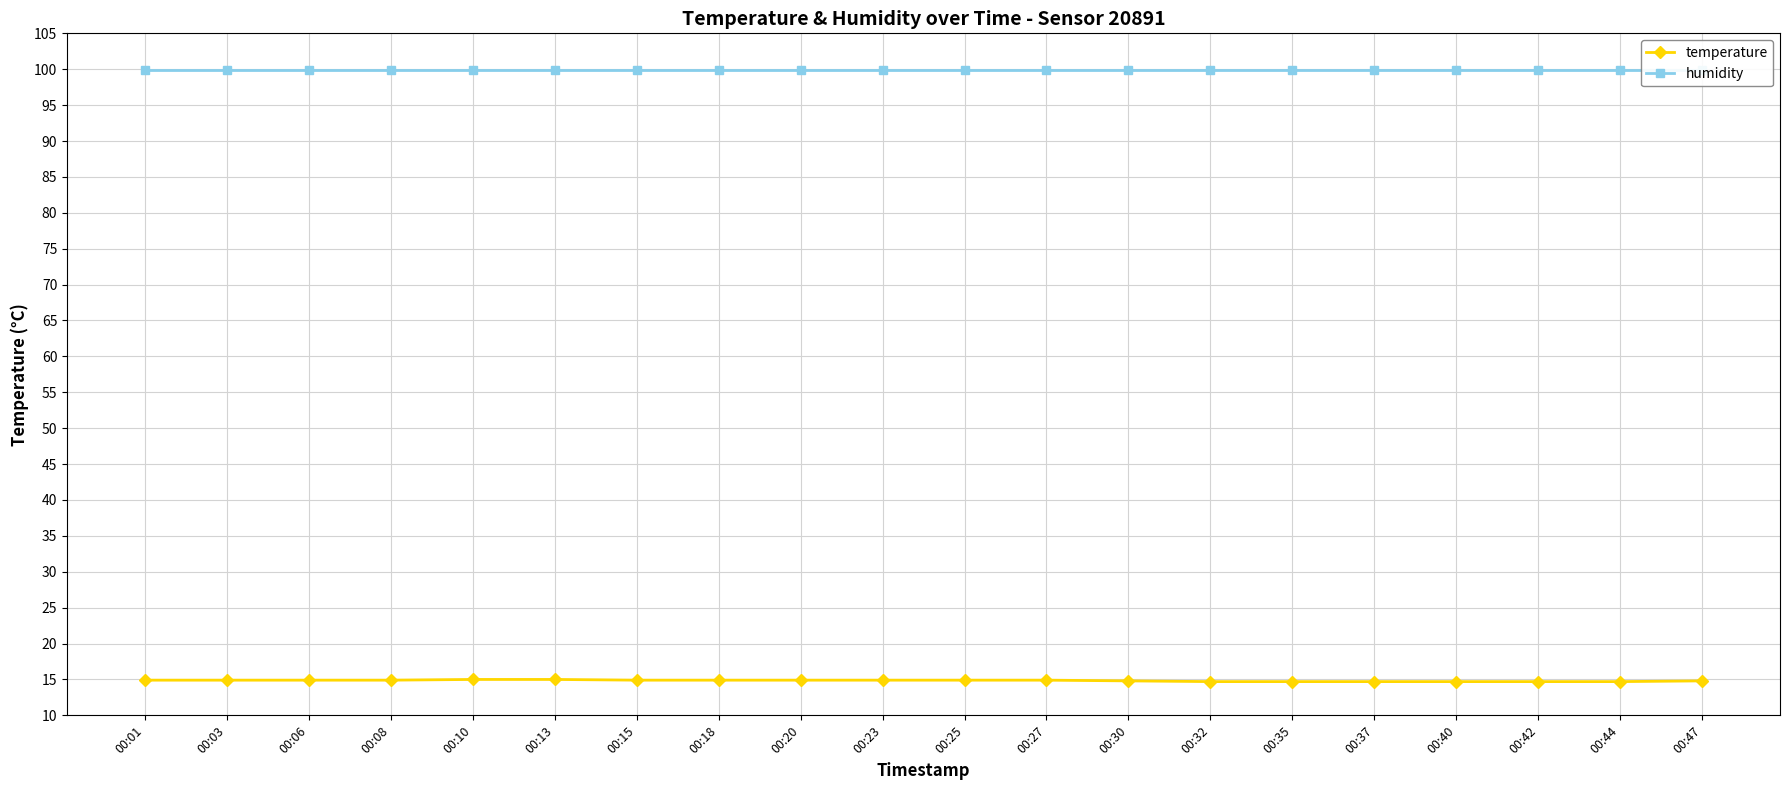

List the series in order of their peak value, lowest first.

temperature, humidity